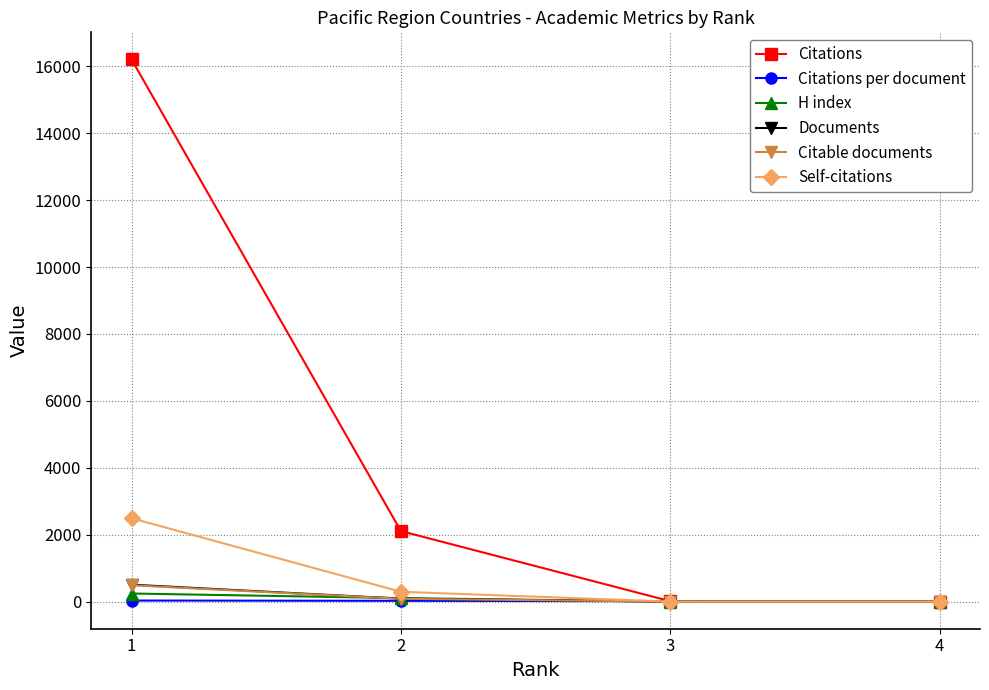

At how many categories does at least one series exceed 6833?

1